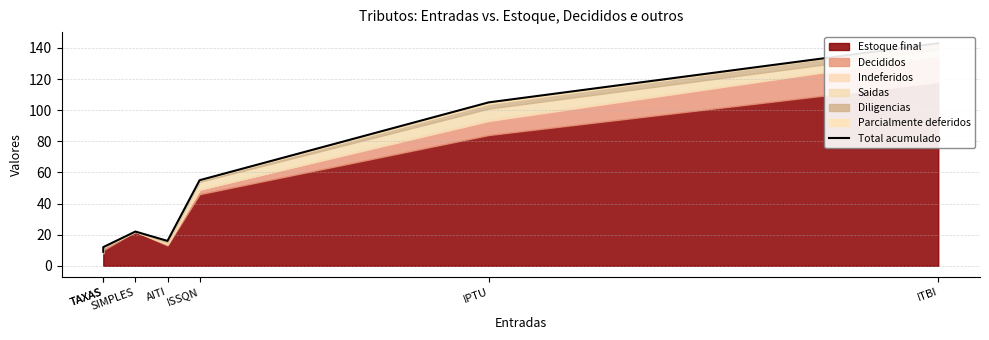

Count the number of values greater than 22.

3